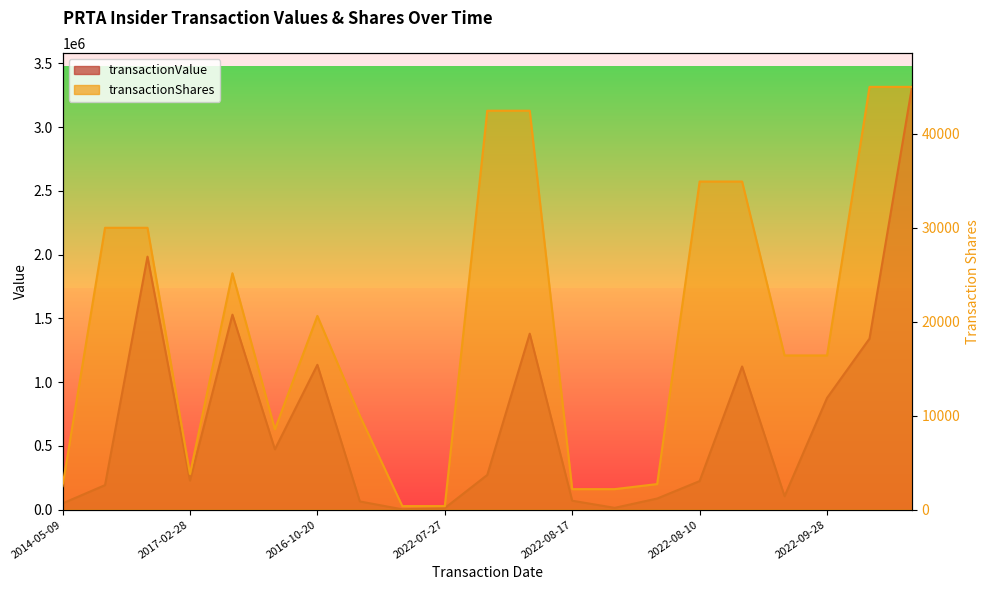

What is the greatest value displayed?

3316292